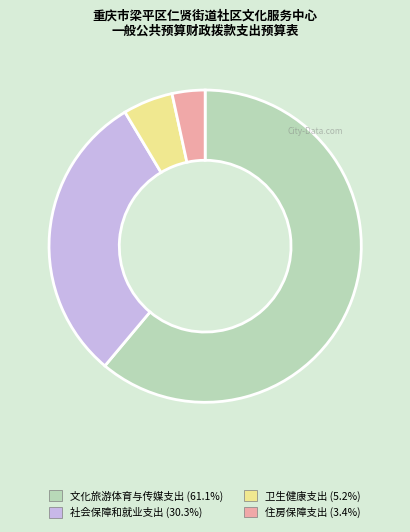

Does 住房保障支出 account for over 50% of the chart?

No